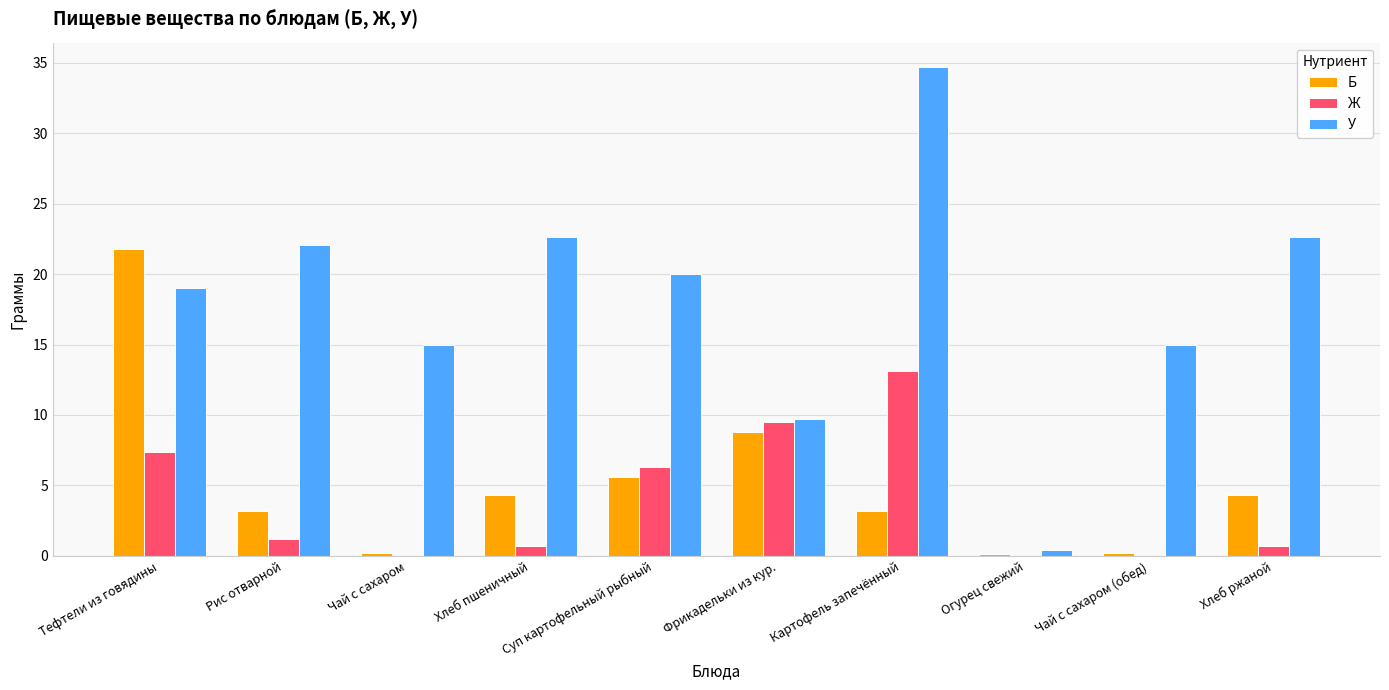

At which label does У reach its peak?

Картофель запечённый